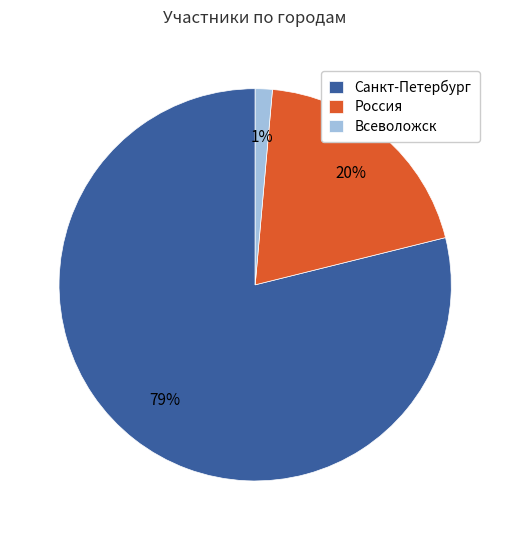

Is the sum of Санкт-Петербург and Всеволожск greater than half?

Yes